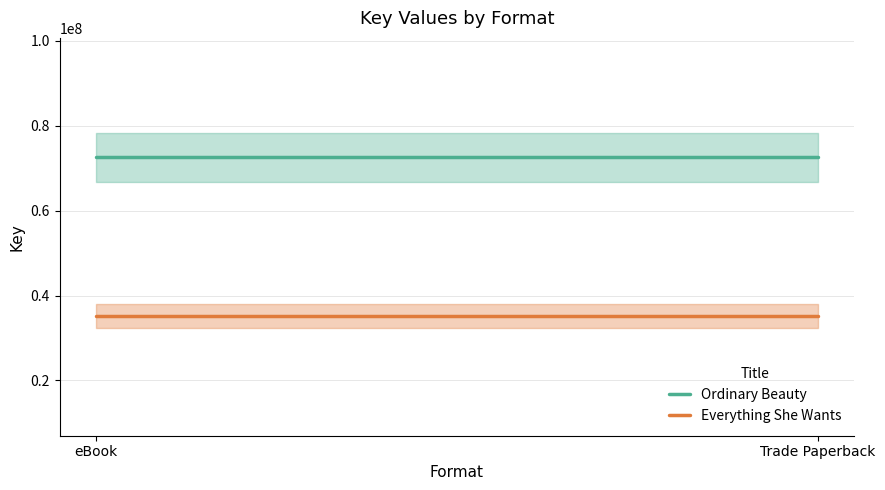

List the series in order of their peak value, lowest first.

Everything She Wants, Ordinary Beauty